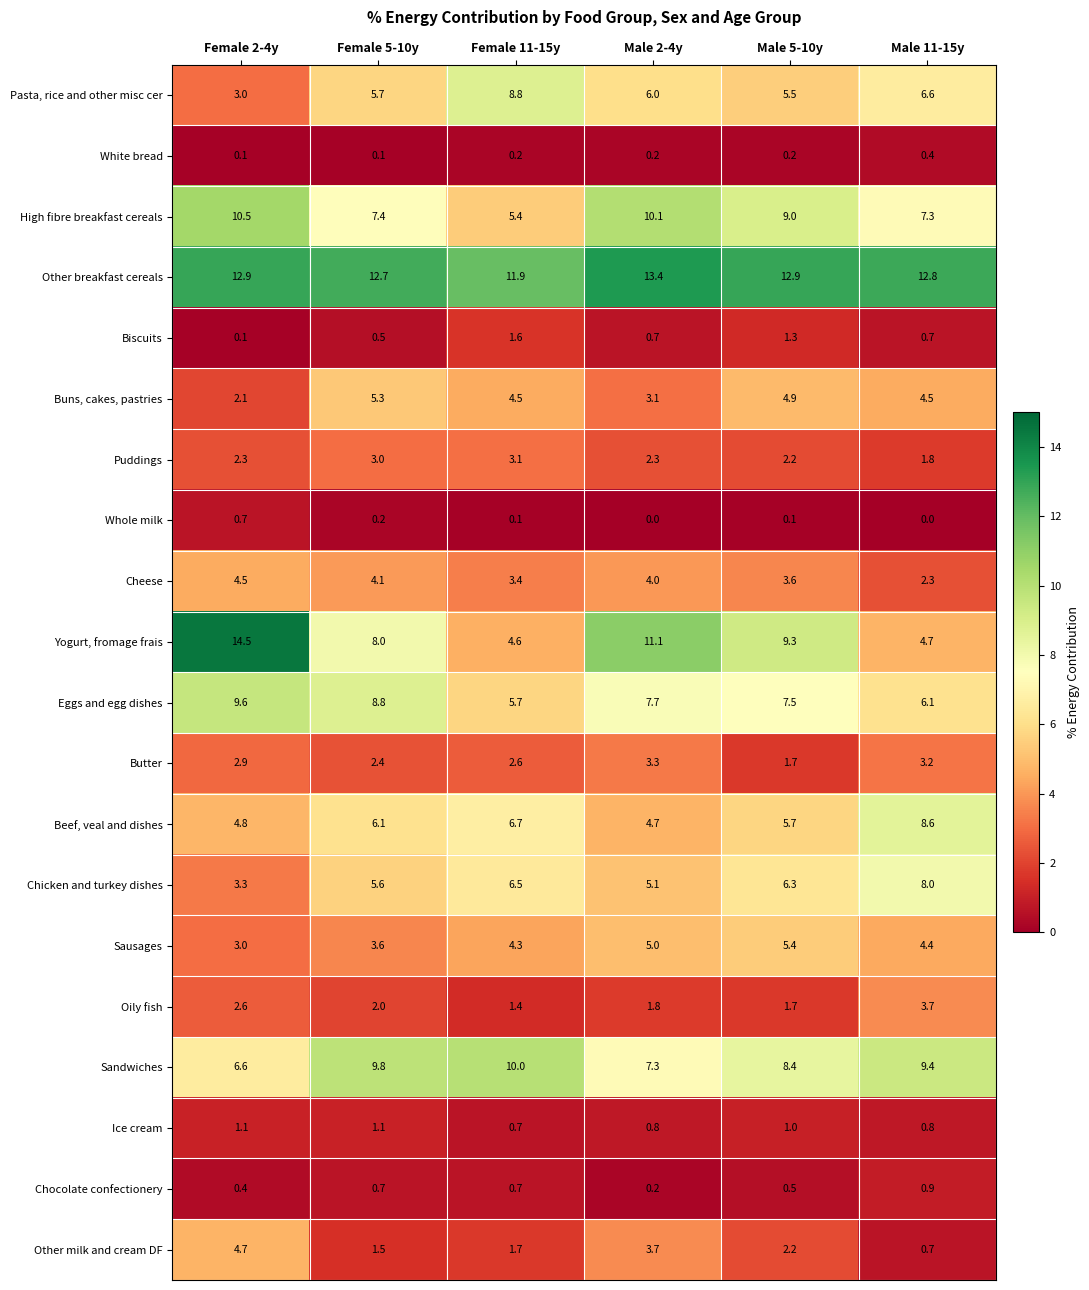

Which series has the largest total across all categories?

Other breakfast cereals